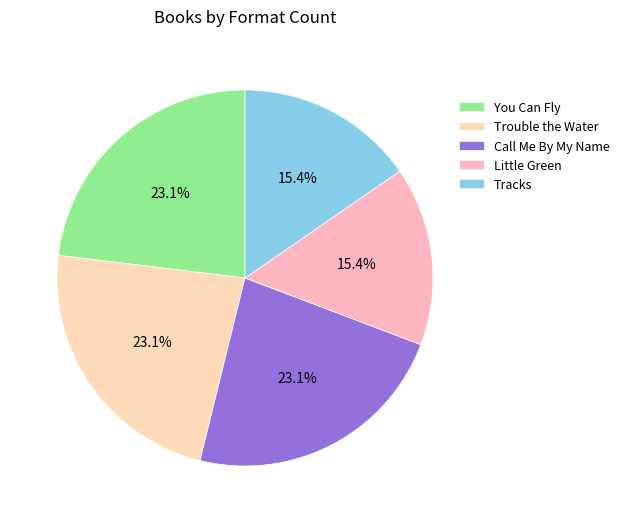

The Trouble the Water slice represents 30% of the pie. True or false?

False